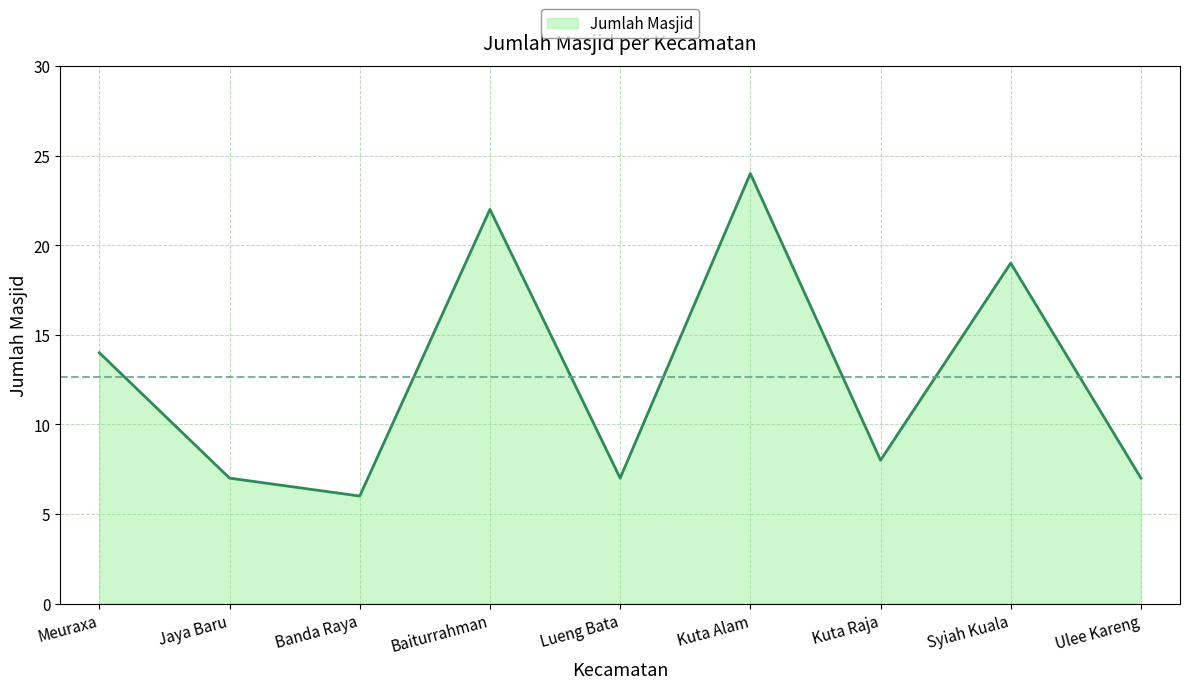

How many lines are shown in the chart?

1